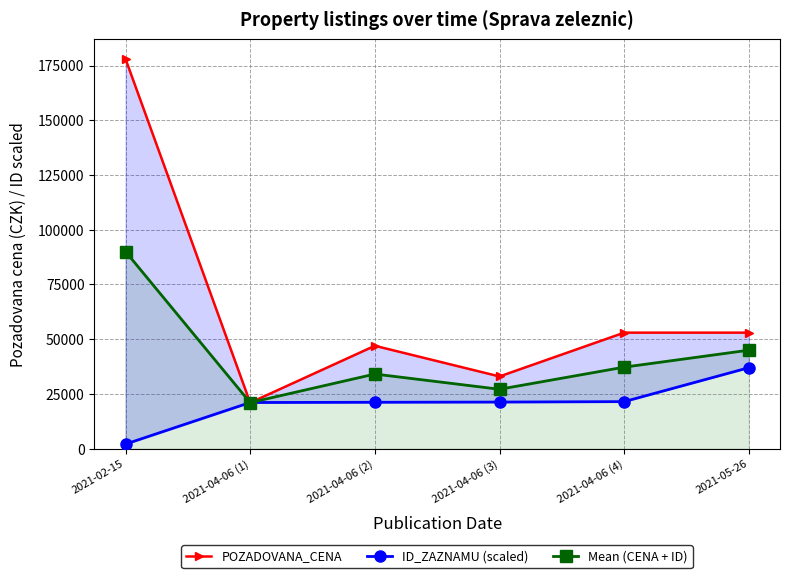

What is the difference between the highest and lowest values at 2021-04-06 (3)?

11700